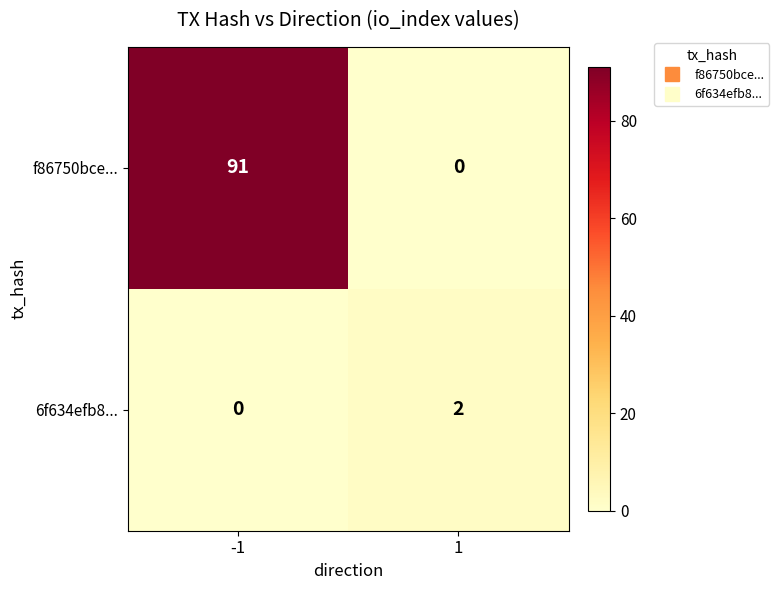

What is the maximum value shown in the chart?

91